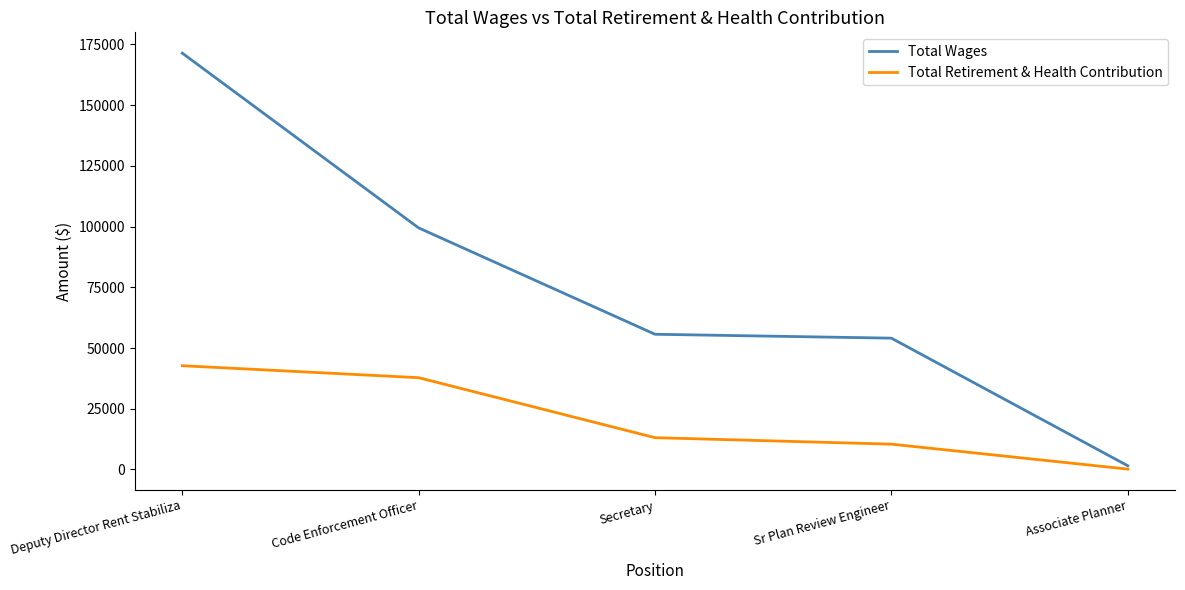

Is it true that Total Retirement & Health Contribution equals 37799 at Code Enforcement Officer?

True